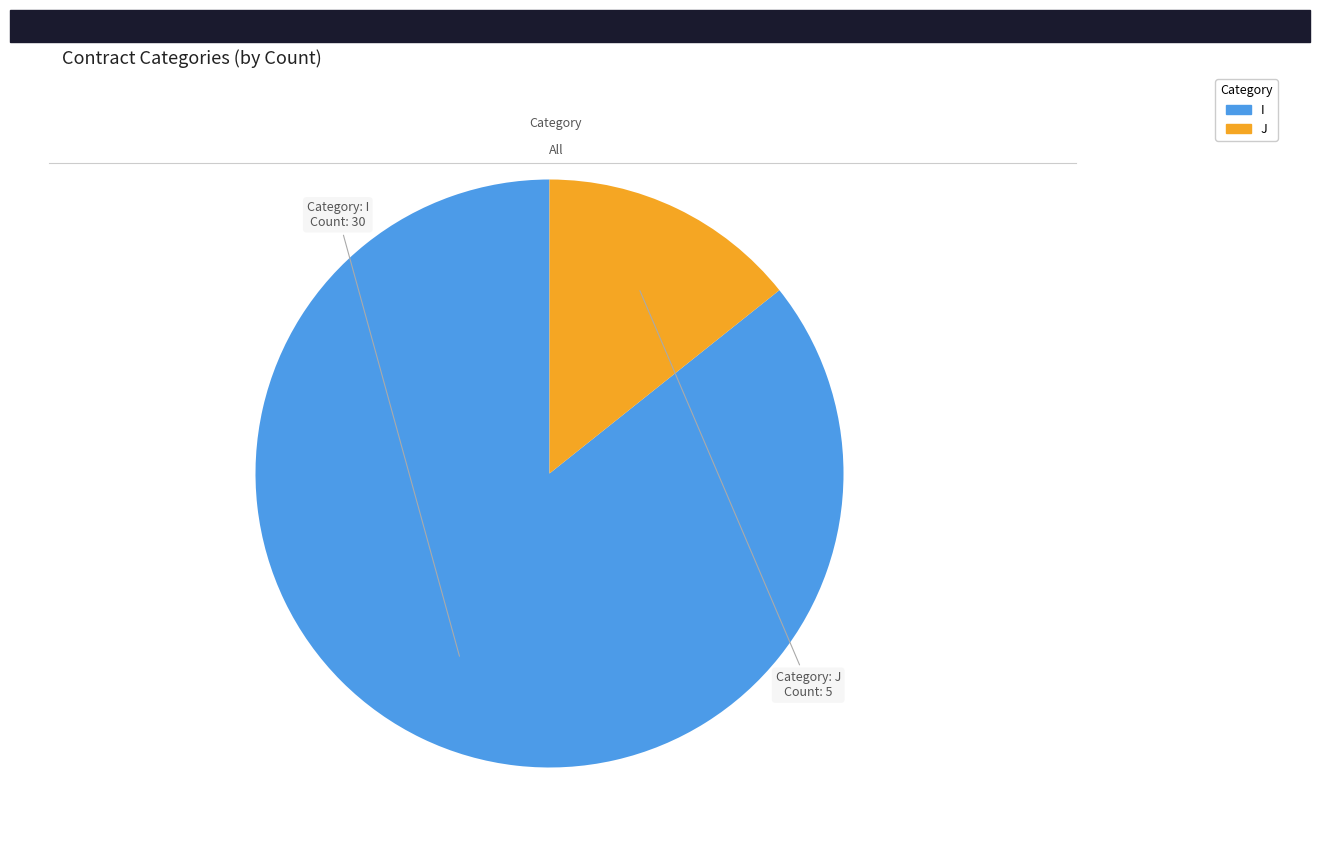

The J slice represents 27% of the pie. True or false?

False